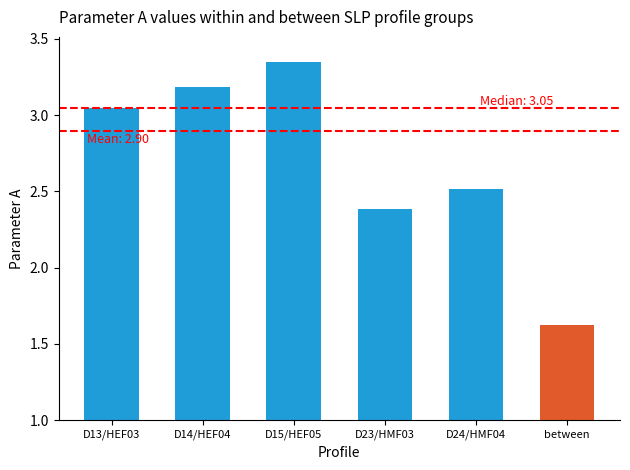

Count the number of data series in this chart.

1